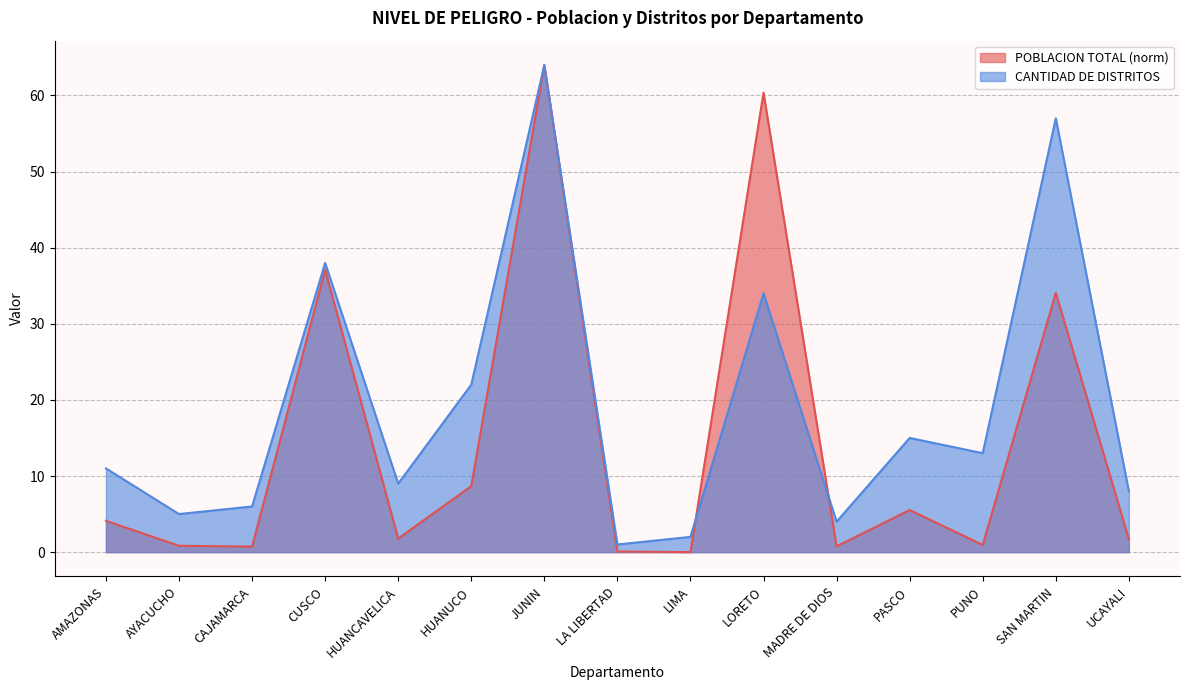

How many lines are shown in the chart?

2